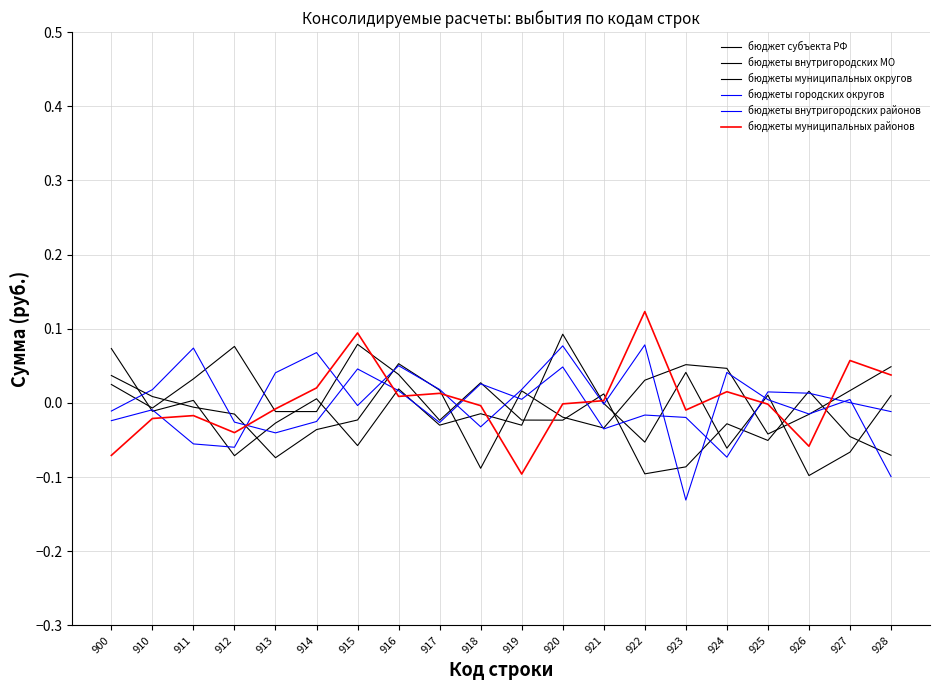

Which category has the lowest value in the бюджеты городских округов series?

923